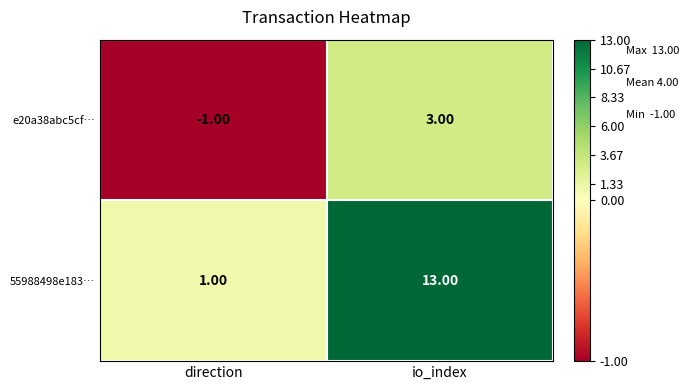

At which label does 55988498e183… reach its peak?

io_index